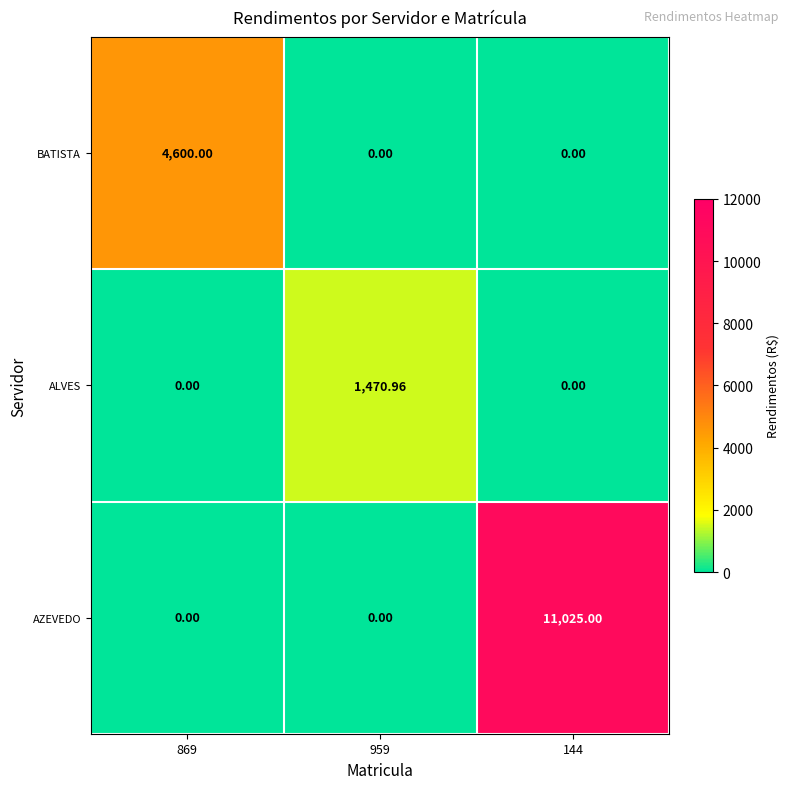

List the series in order of their peak value, lowest first.

ALVES, BATISTA, AZEVEDO